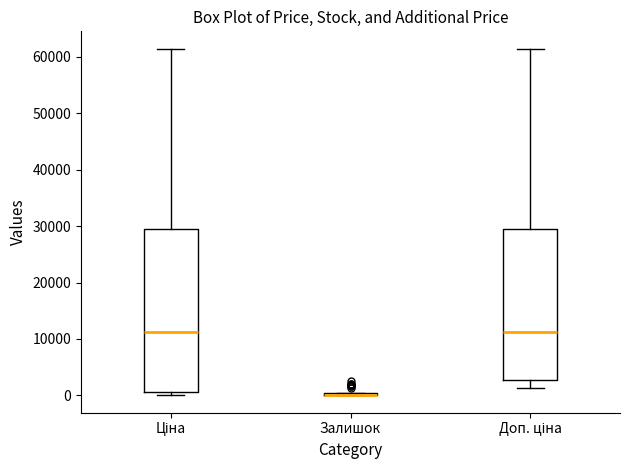

Where does the upper whisker of the box for Ціна end on the y-axis? The values are not printed on the chart, so give them approximately, as read against the axis.

61000